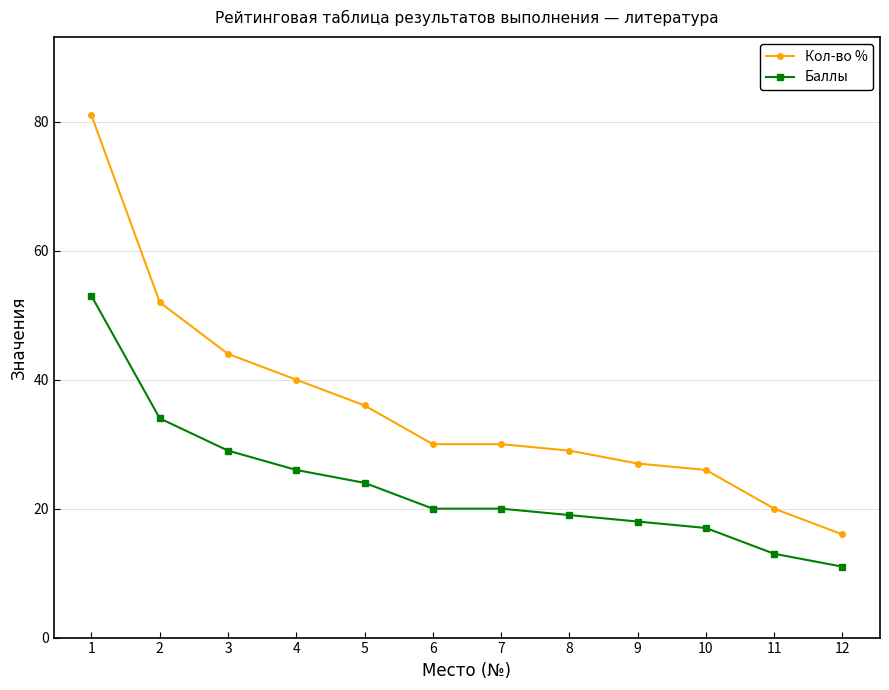

List the series in order of their peak value, lowest first.

Баллы, Кол-во %